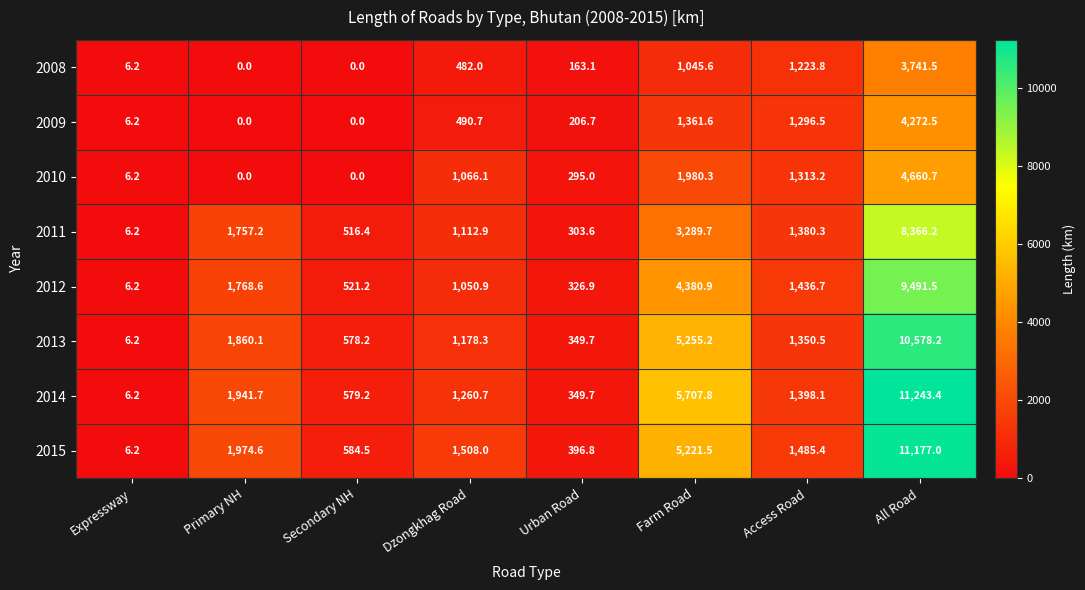

At how many categories does at least one series exceed 980?

5